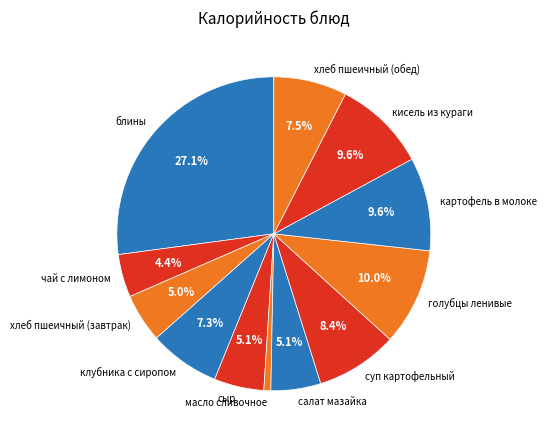

The кисель из кураги slice represents 1% of the pie. True or false?

False